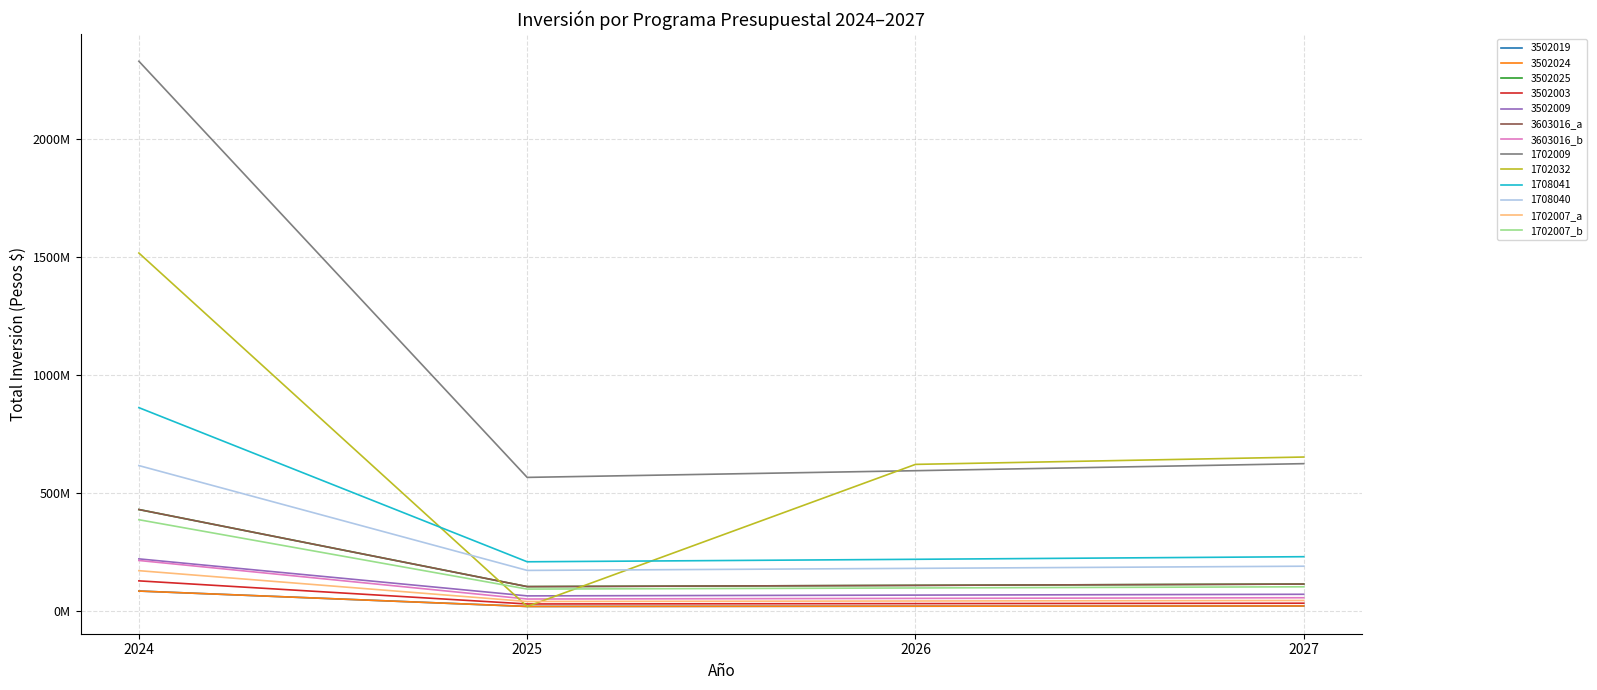

Is it true that 1702007_b equals 99225000 at 2026?

True